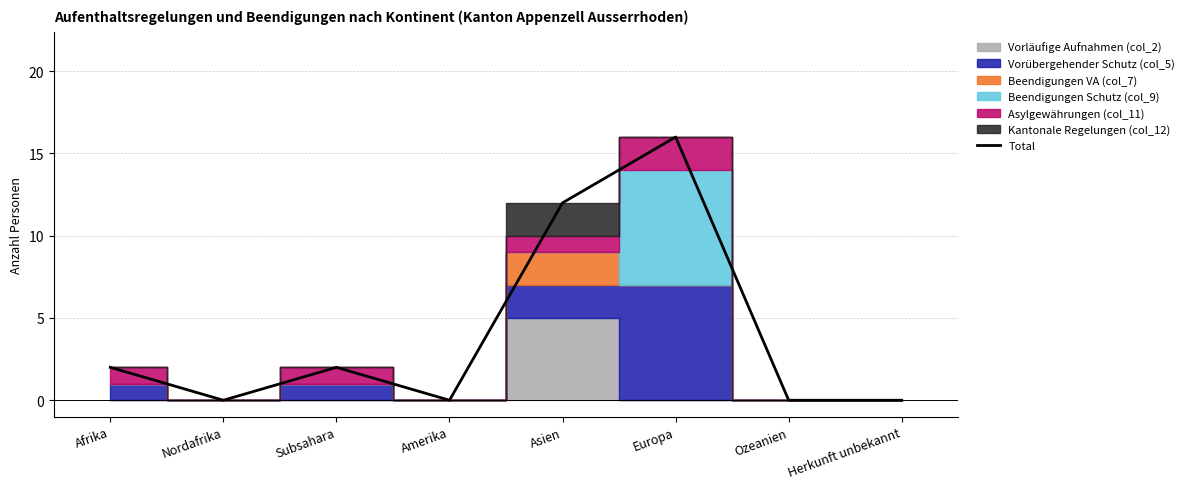

Where is Total nearest to the value 8?

Asien